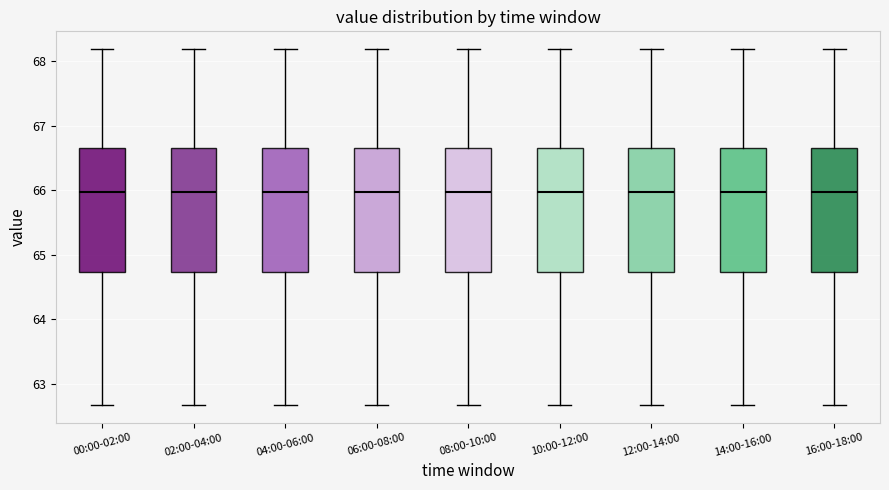

Reading left to right, read every box against the y-axis: the position of its median line, the range the box covers, and the ends of its whiskers. The values are not printed on the chart, so give them approximately, as read against the axis.

00:00-02:00: median 66.0, box 64.7 to 66.7, whiskers 62.7 to 68.2
02:00-04:00: median 66.0, box 64.7 to 66.7, whiskers 62.7 to 68.2
04:00-06:00: median 66.0, box 64.7 to 66.7, whiskers 62.7 to 68.2
06:00-08:00: median 66.0, box 64.7 to 66.7, whiskers 62.7 to 68.2
08:00-10:00: median 66.0, box 64.7 to 66.7, whiskers 62.7 to 68.2
10:00-12:00: median 66.0, box 64.7 to 66.7, whiskers 62.7 to 68.2
12:00-14:00: median 66.0, box 64.7 to 66.7, whiskers 62.7 to 68.2
14:00-16:00: median 66.0, box 64.7 to 66.7, whiskers 62.7 to 68.2
16:00-18:00: median 66.0, box 64.7 to 66.7, whiskers 62.7 to 68.2